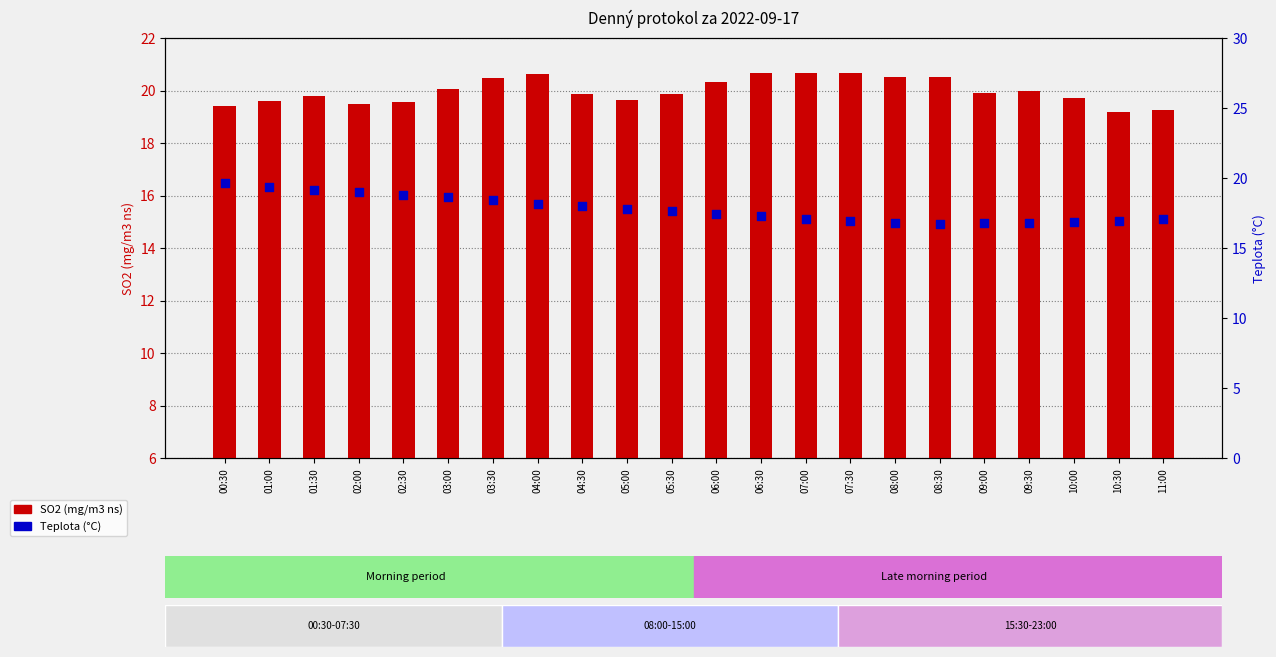

Is the value of Teplota (°C) at 07:30 greater than the value of SO2 (mg/m3 ns) at 04:00?

No